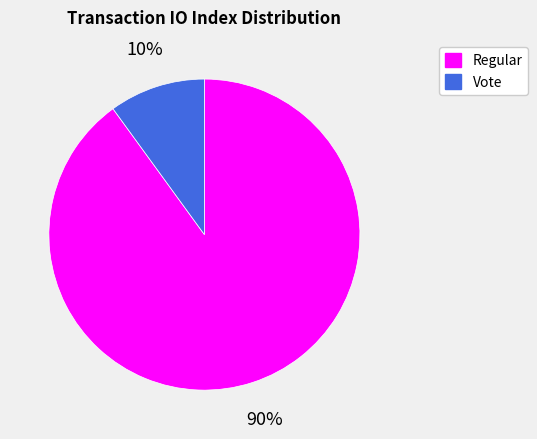

To the nearest percent, what is the average slice percentage?

50%